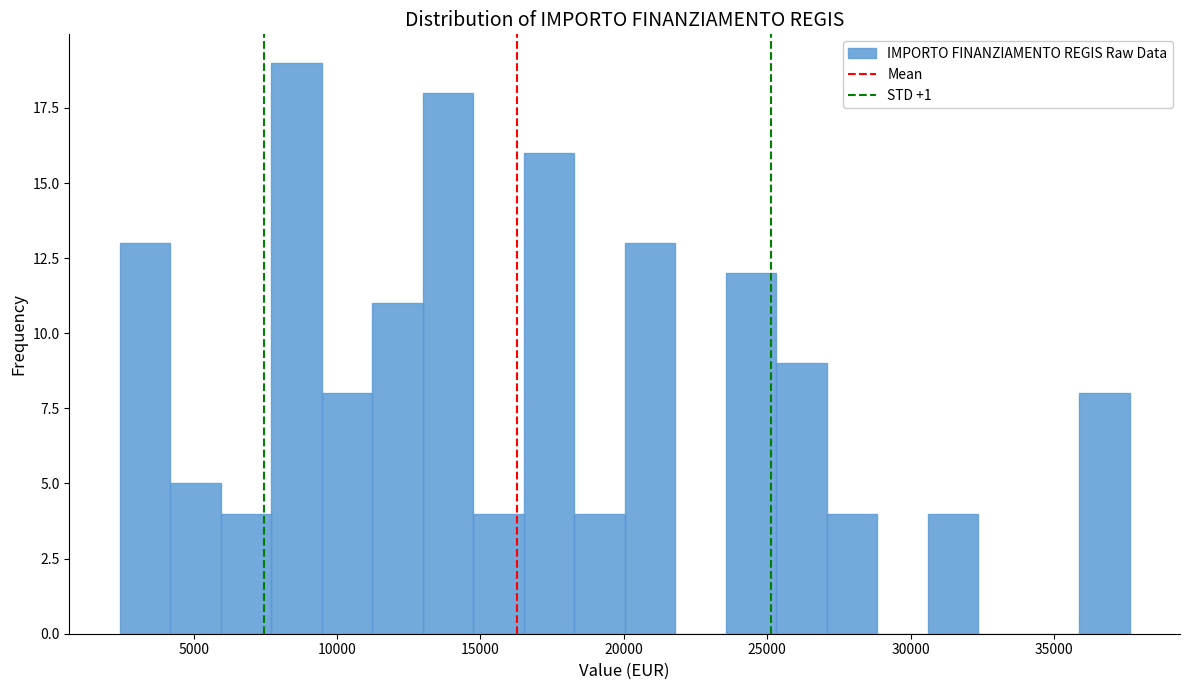

Around what value on the x-axis is the tallest bar? Give the approximate position of its centre, as read against the axis.

8500